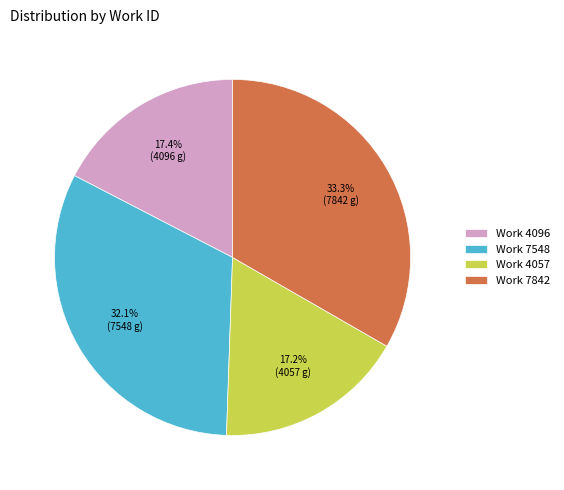

Does Work 4096 account for over 50% of the chart?

No